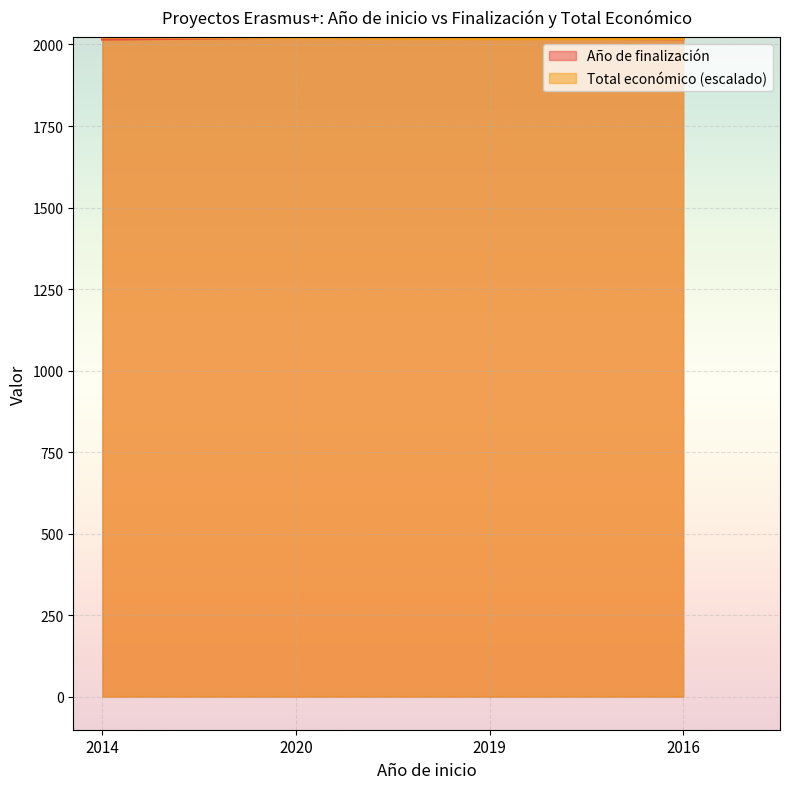

What are all the series names shown in the legend?

Año de finalización, Total económico (escalado)